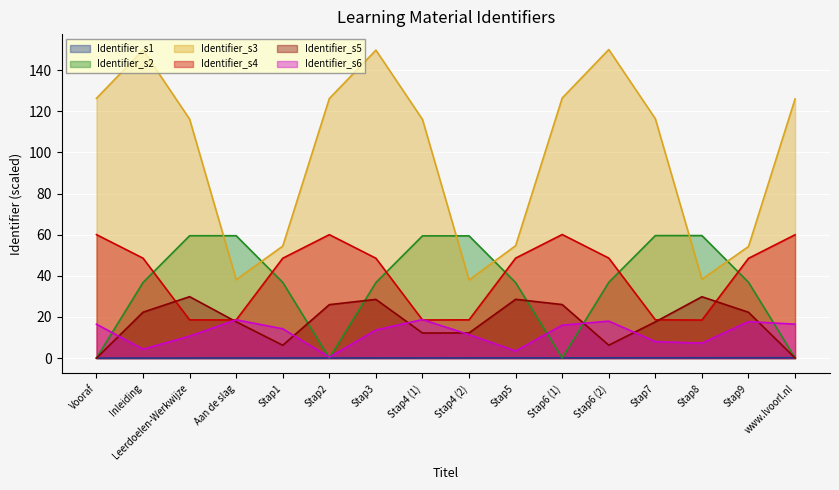

How many lines are shown in the chart?

6